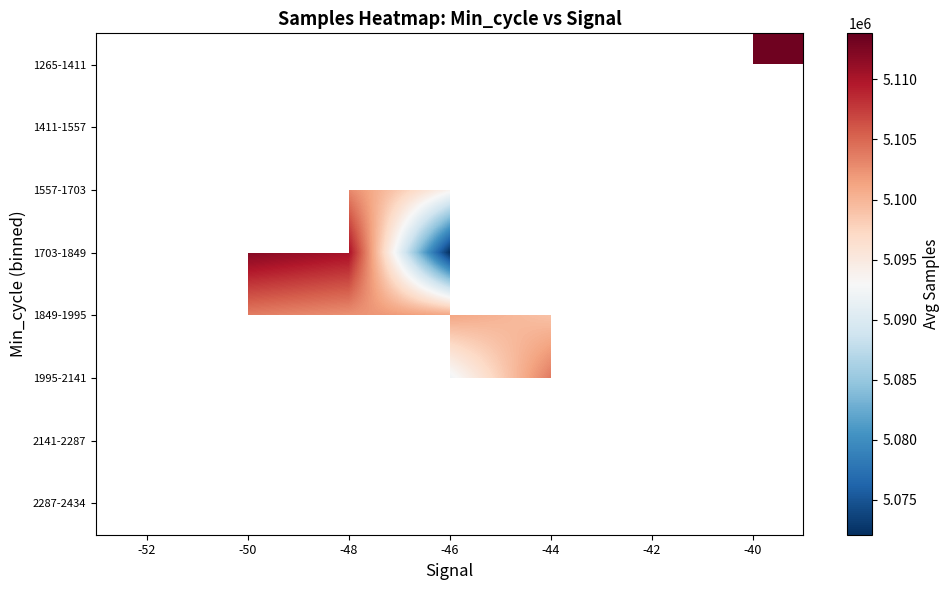

The 1703-1849 series shows 7706544.7 at -46. True or false?

False